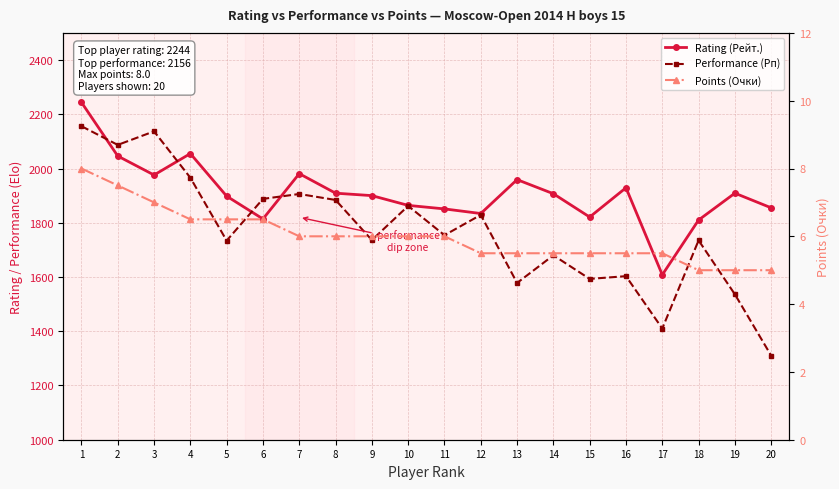

How many interior local peaks does the Performance (Рп) series have?

7